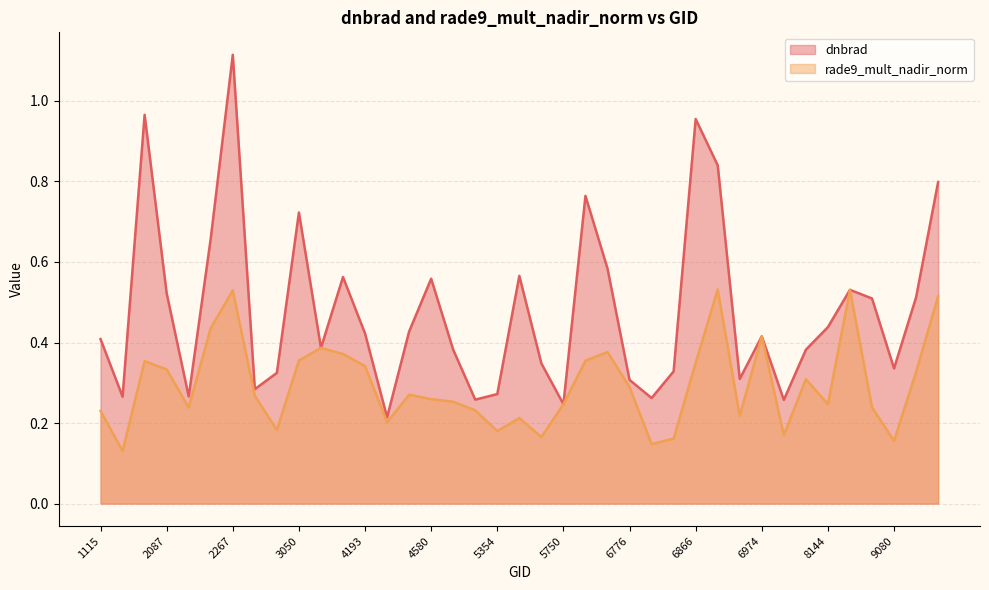

At which category is the sum across all series the highest?

2267